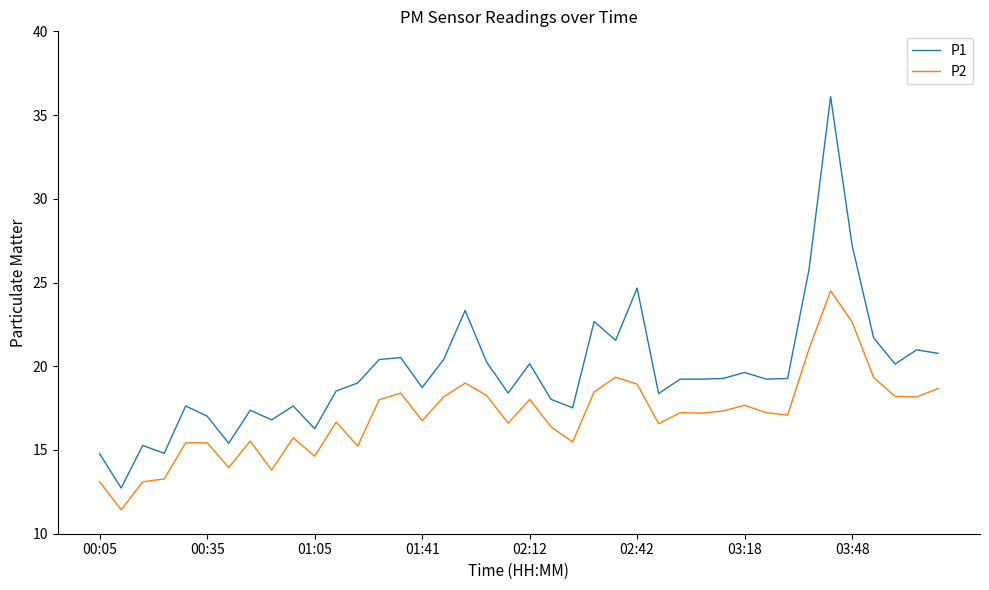

Rank the series by their average value, from highest to lowest.

P1, P2